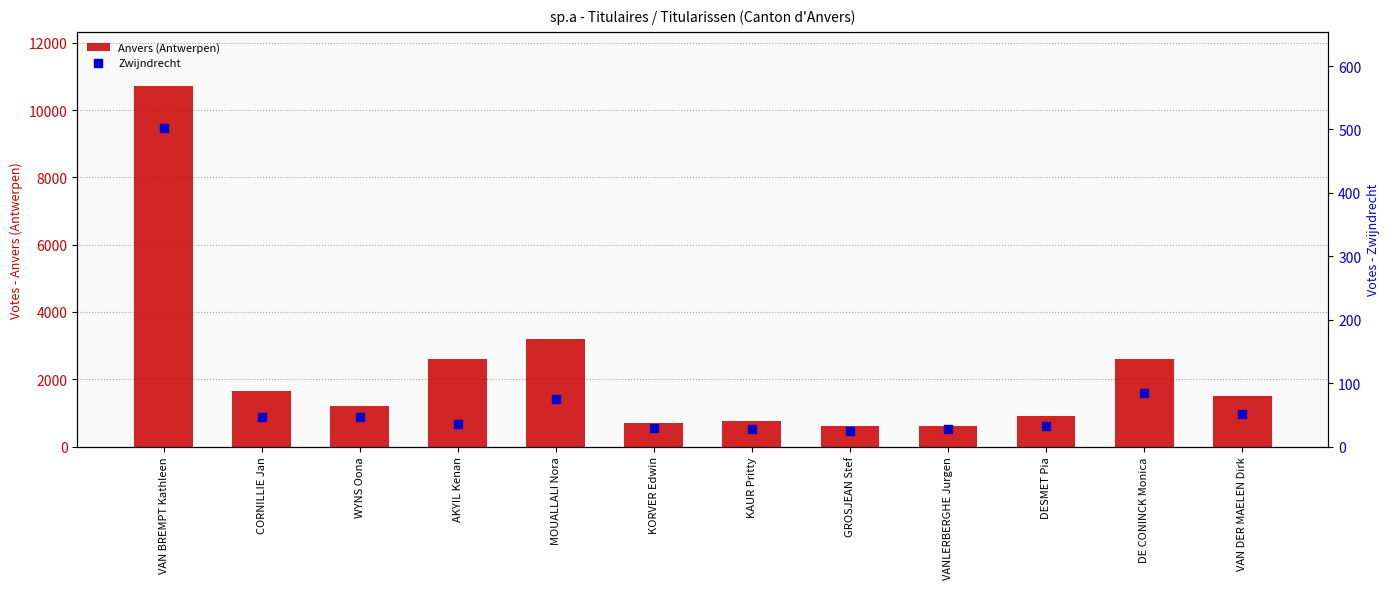

At how many categories does at least one series exceed 818?

8